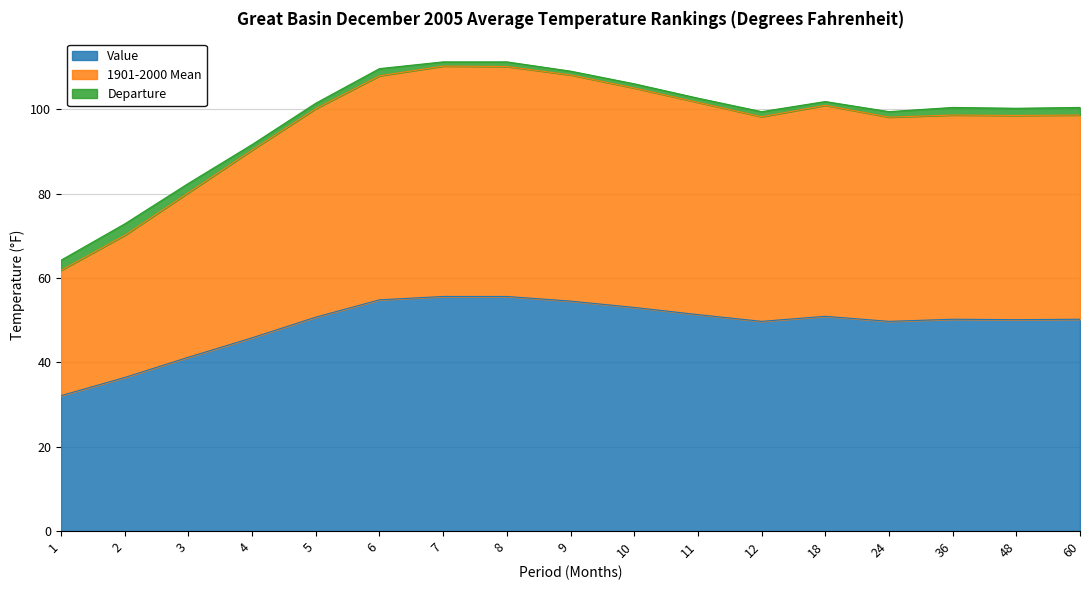

What are all the series names shown in the legend?

Value, 1901-2000 Mean, Departure